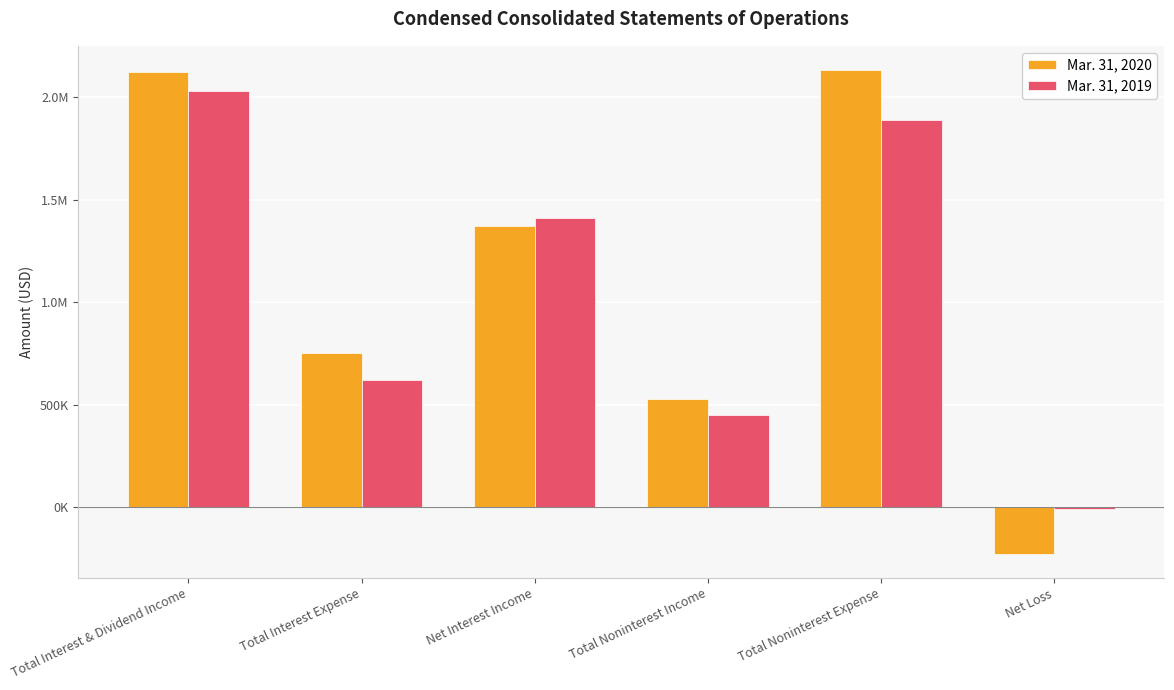

Are the bars grouped side by side (vs. stacked)?

Yes